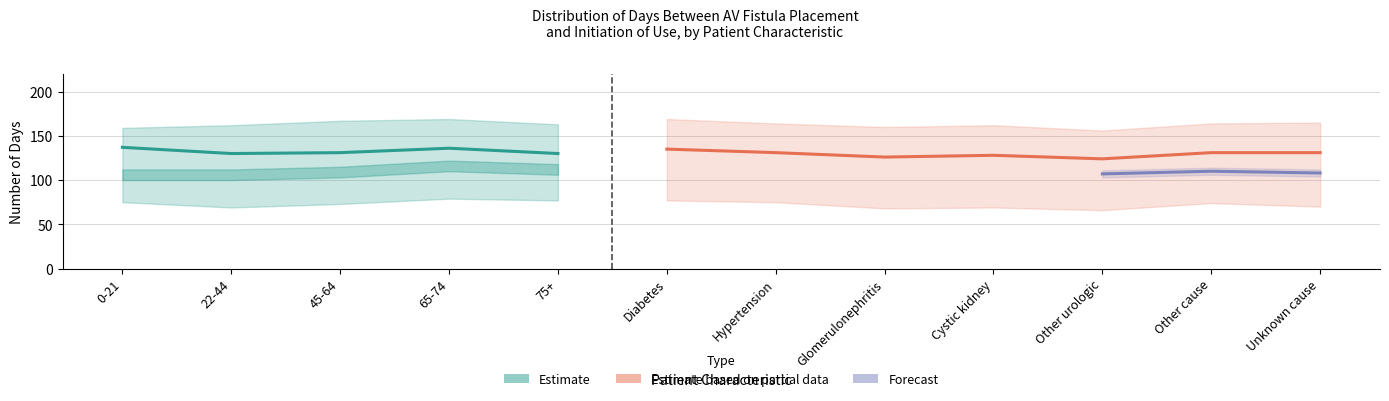

True or false: 75th percentile and Median cross at least once.

False